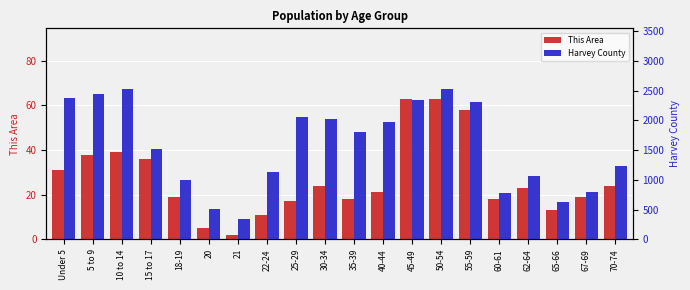

At which category does the chart reach its minimum across all series?

21